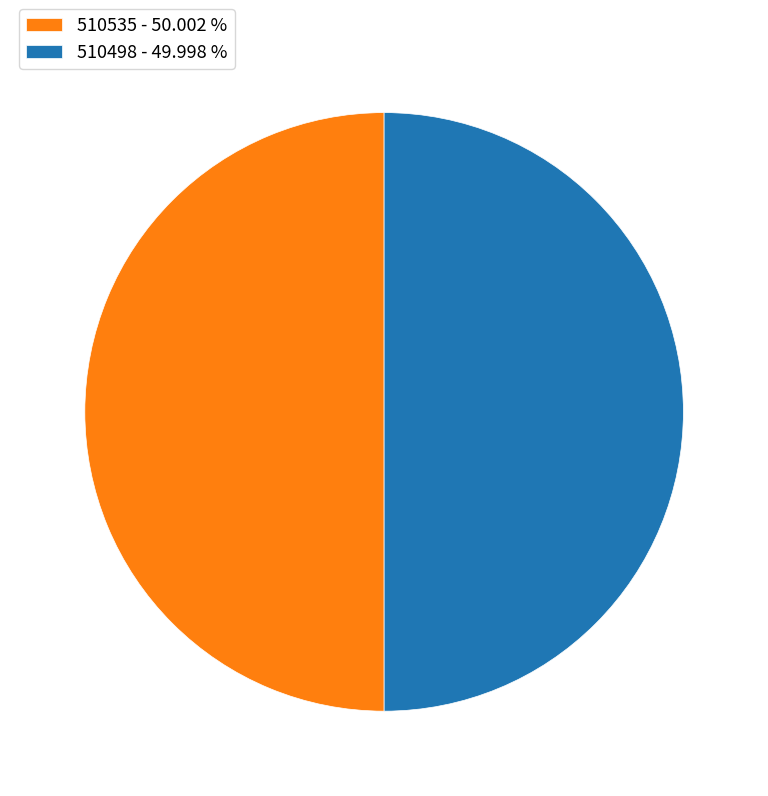

How many slices are in this pie chart?

2